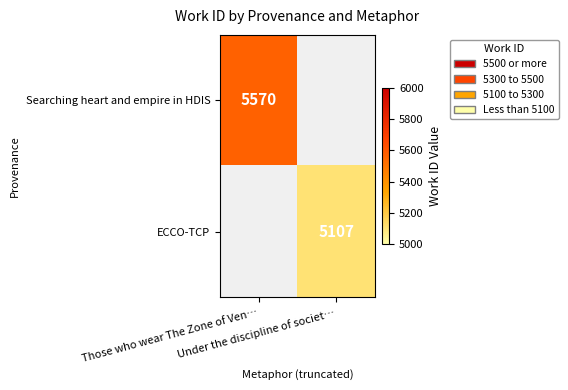

What is the sum of all ECCO-TCP values?

5107